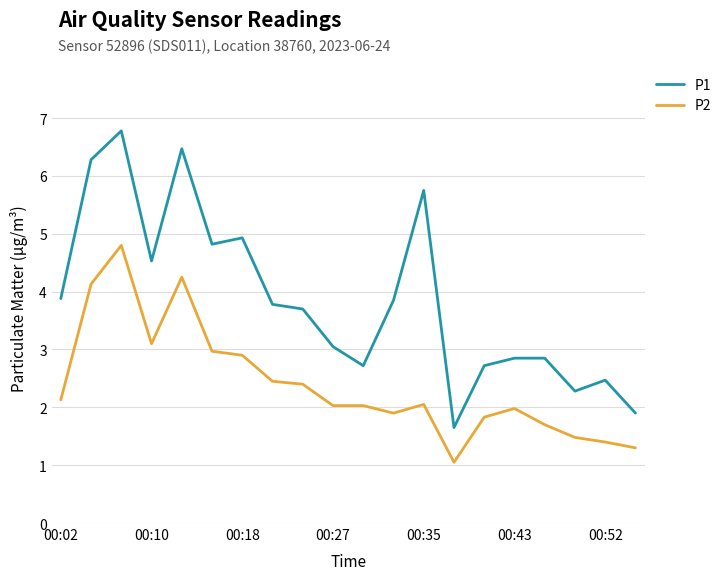

Which series has the largest total across all categories?

P1